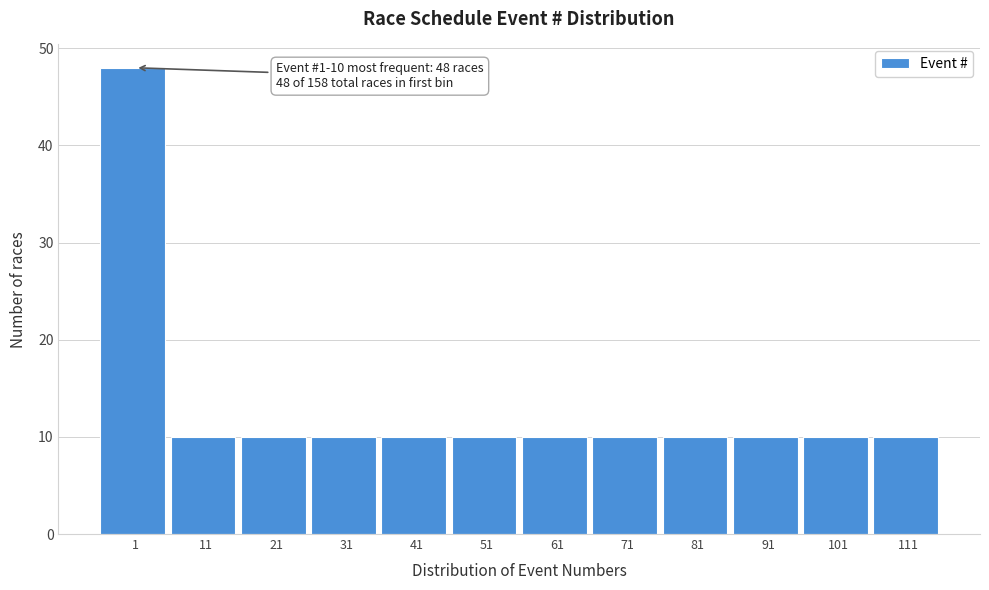

Reading left to right, extract all data points from this chart.

48	10	10	10	10	10	10	10	10	10	10	10